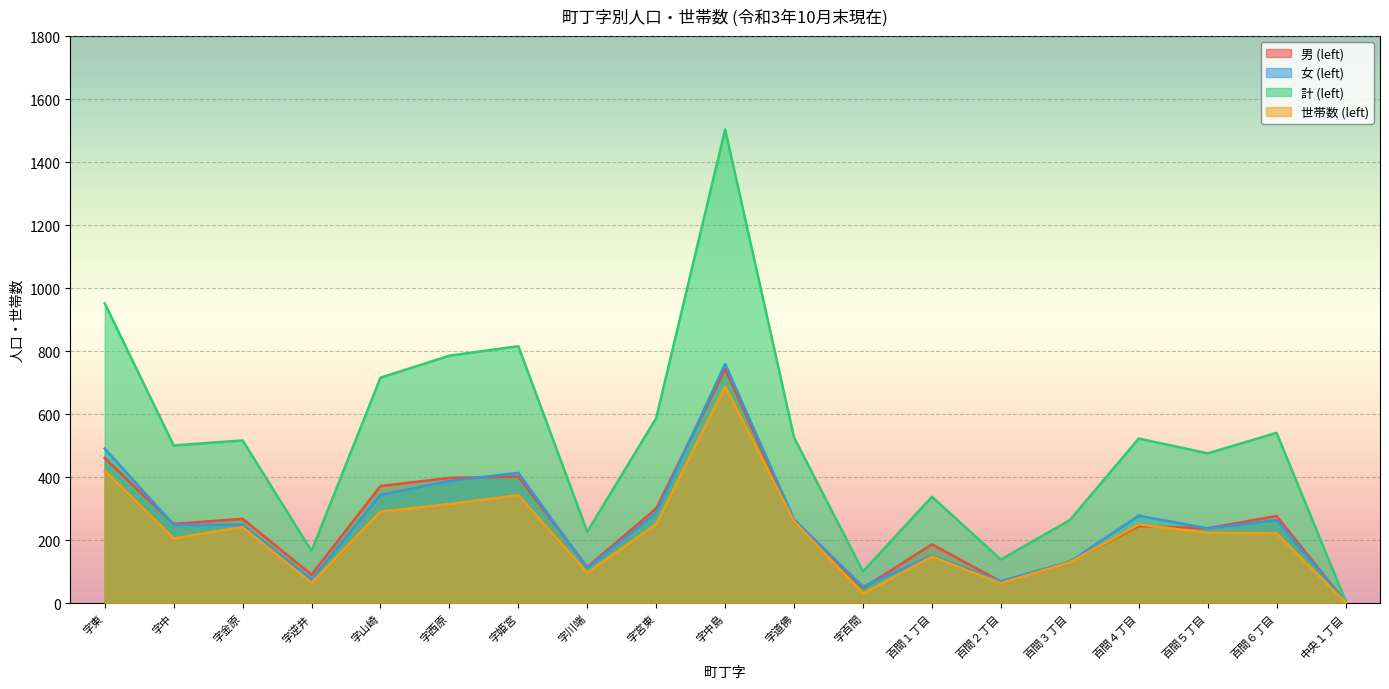

The value of 男 (left) at 字西原 is 398. True or false?

True